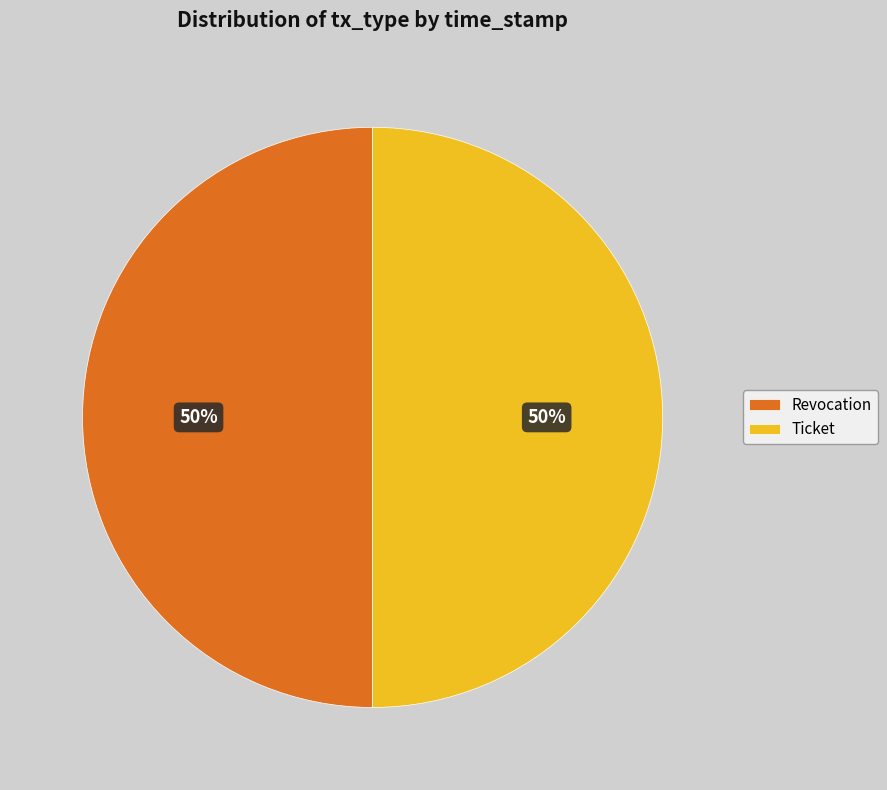

True or false: Revocation accounts for 50% of the total.

True